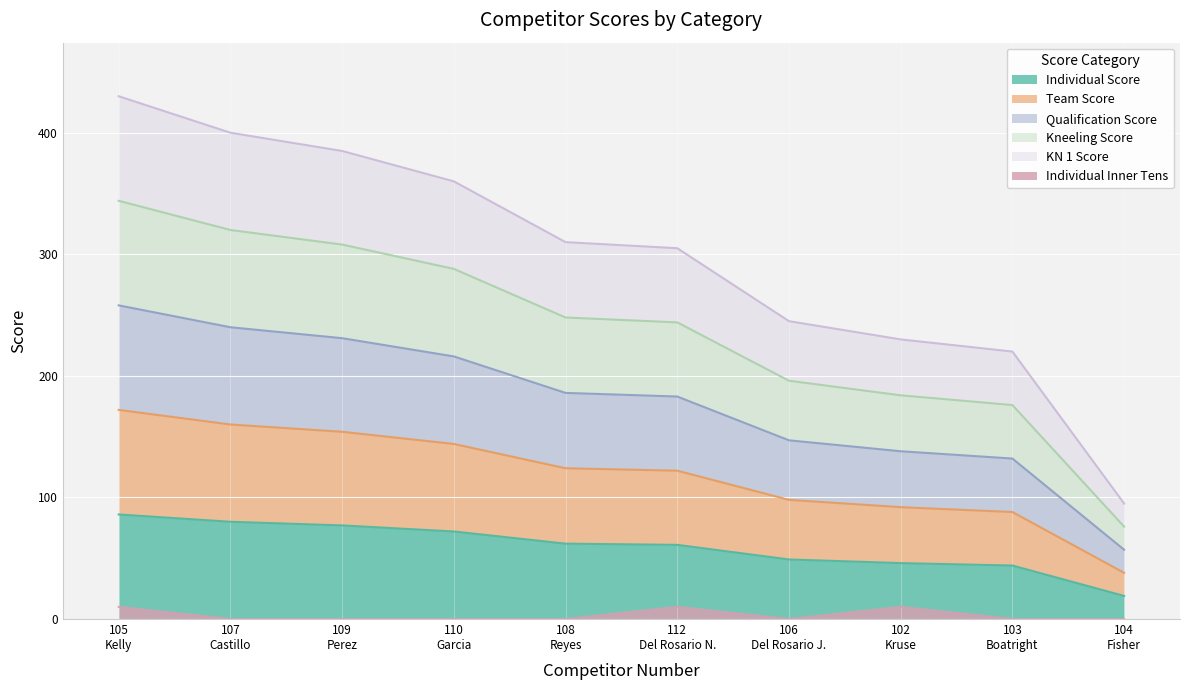

True or false: Individual Score and Individual Inner Tens cross at least once.

False